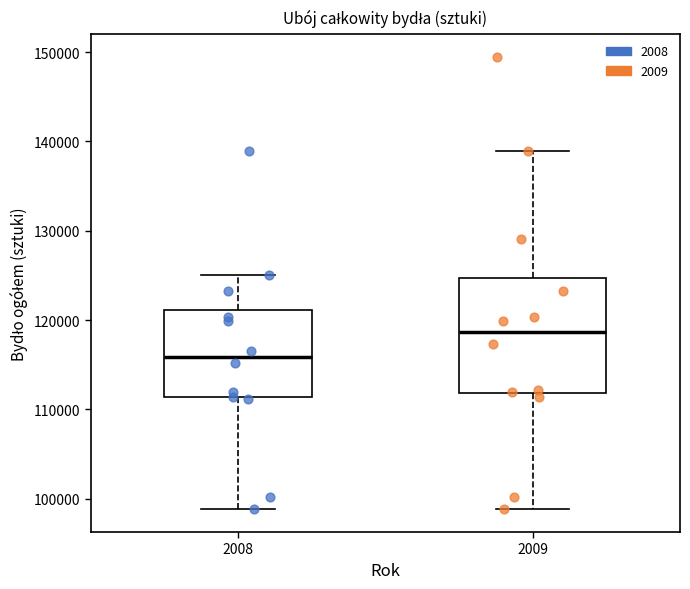

Comparing the boxes themselves (not the whiskers), which one is the tallest?

2009